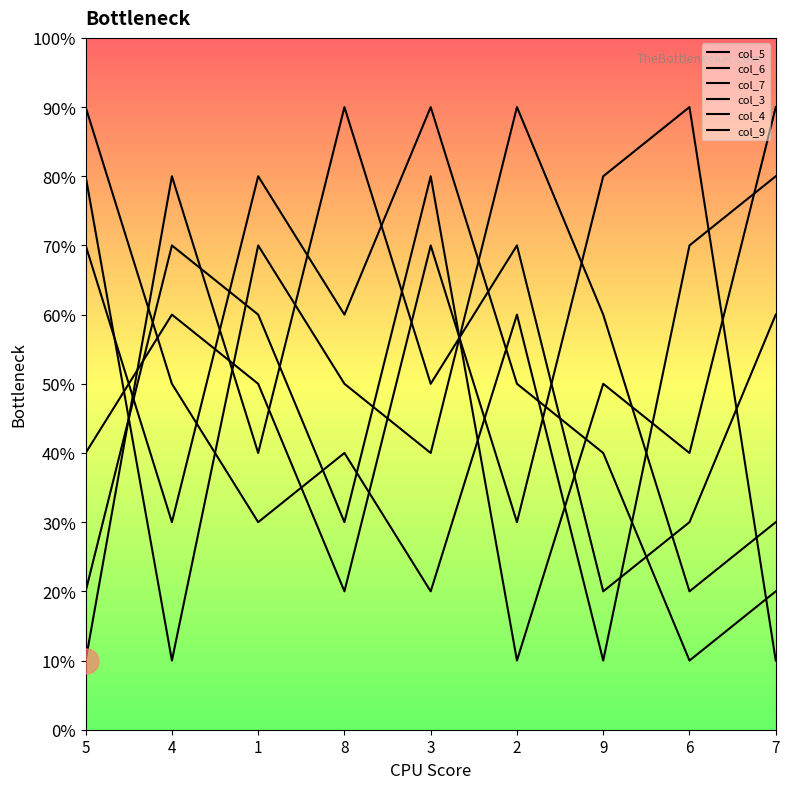

What is the sum of the col_4 values at 2 and 4?

8